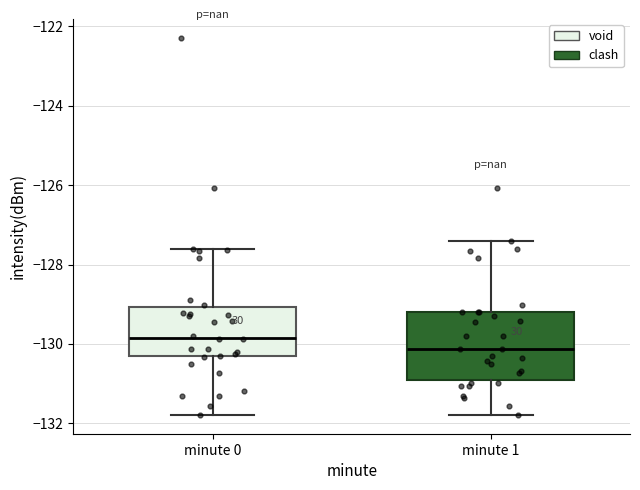

Reading left to right, read every box against the y-axis: the position of its median line, the range the box covers, and the ends of its whiskers. The values are not printed on the chart, so give them approximately, as read against the axis.

minute 0: median -129.8, box -130.4 to -129.0, whiskers -131.8 to -127.6
minute 1: median -130.2, box -131.0 to -129.2, whiskers -131.8 to -127.4